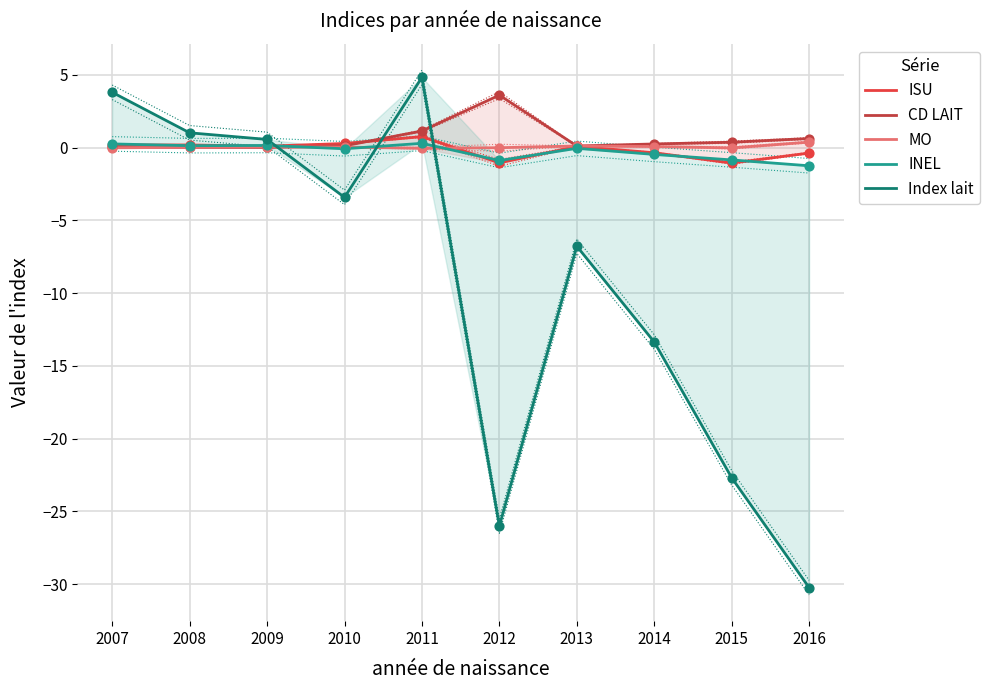

What are all the series names shown in the legend?

ISU, CD LAIT, MO, INEL, Index lait